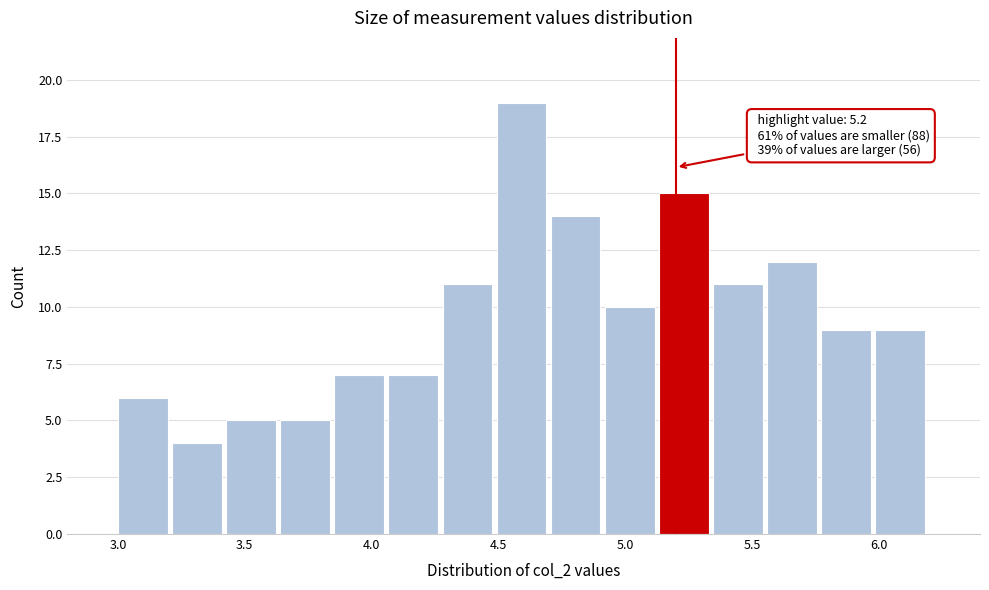

Over which range of the x-axis is the bar tallest?

4.50 to 4.70